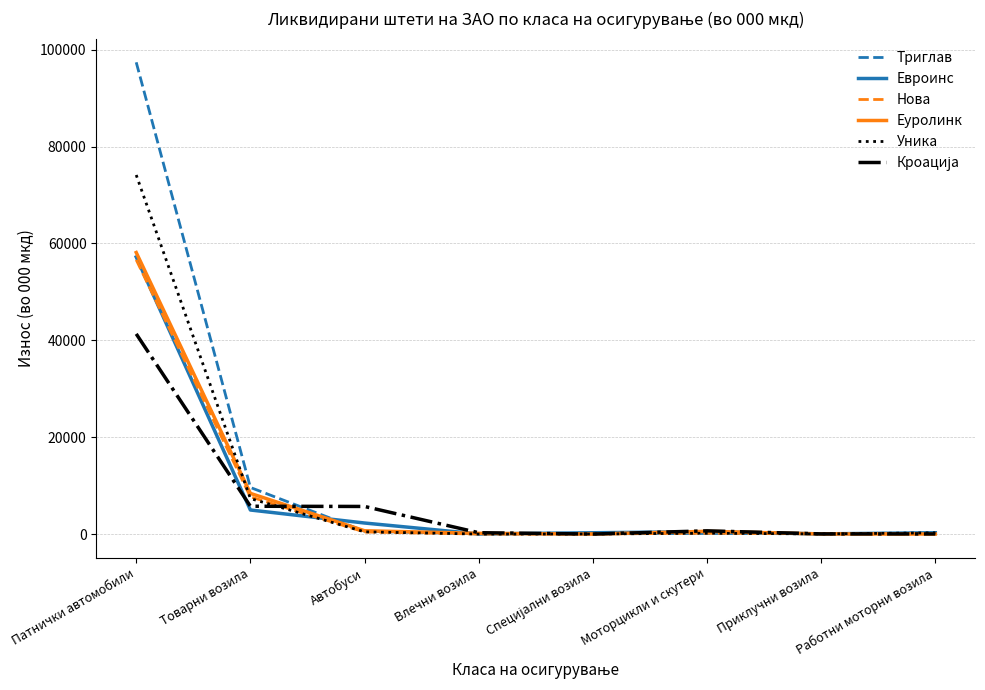

Which series has the widest spread of values?

Триглав